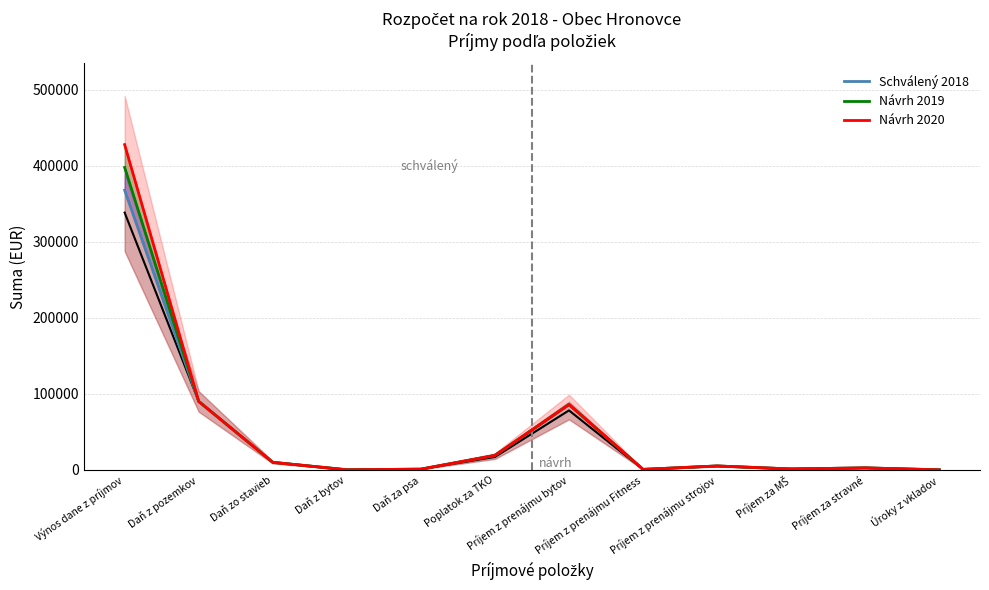

How many categories are shown in the chart?

12